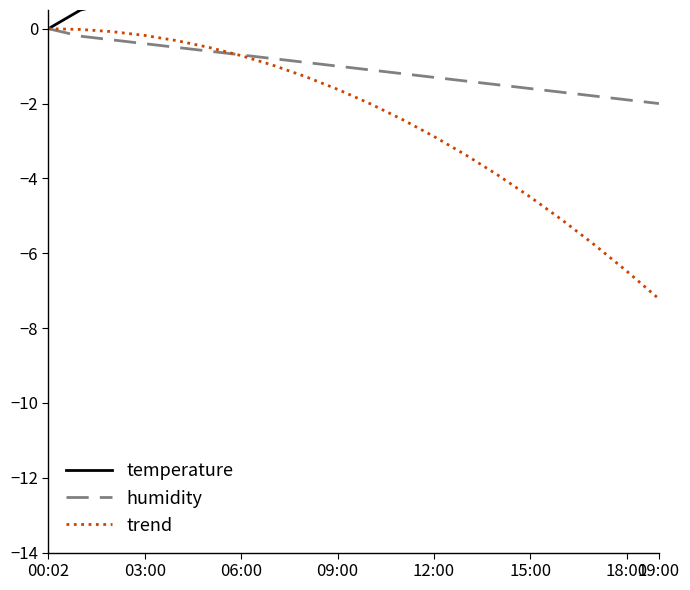

What is the difference between the second highest and minimum values in the humidity series?

1.8